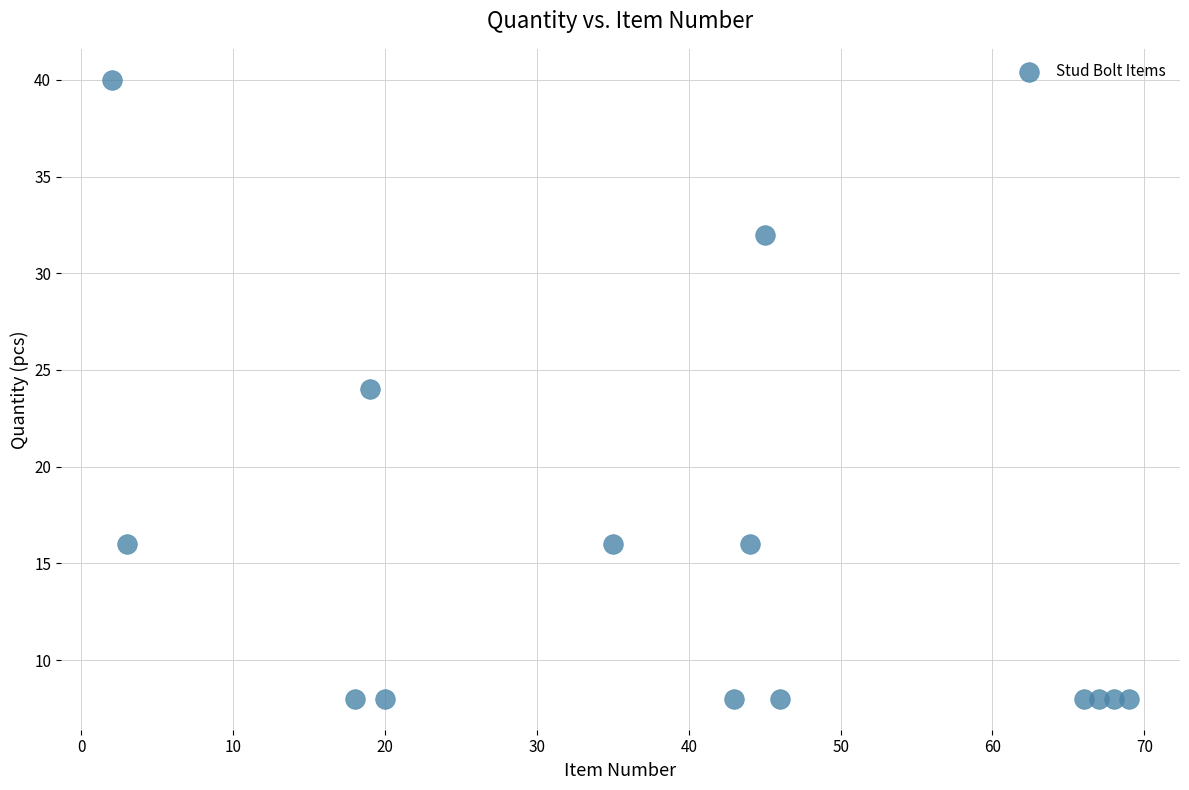

What is the range of X values (max minus min)?

67